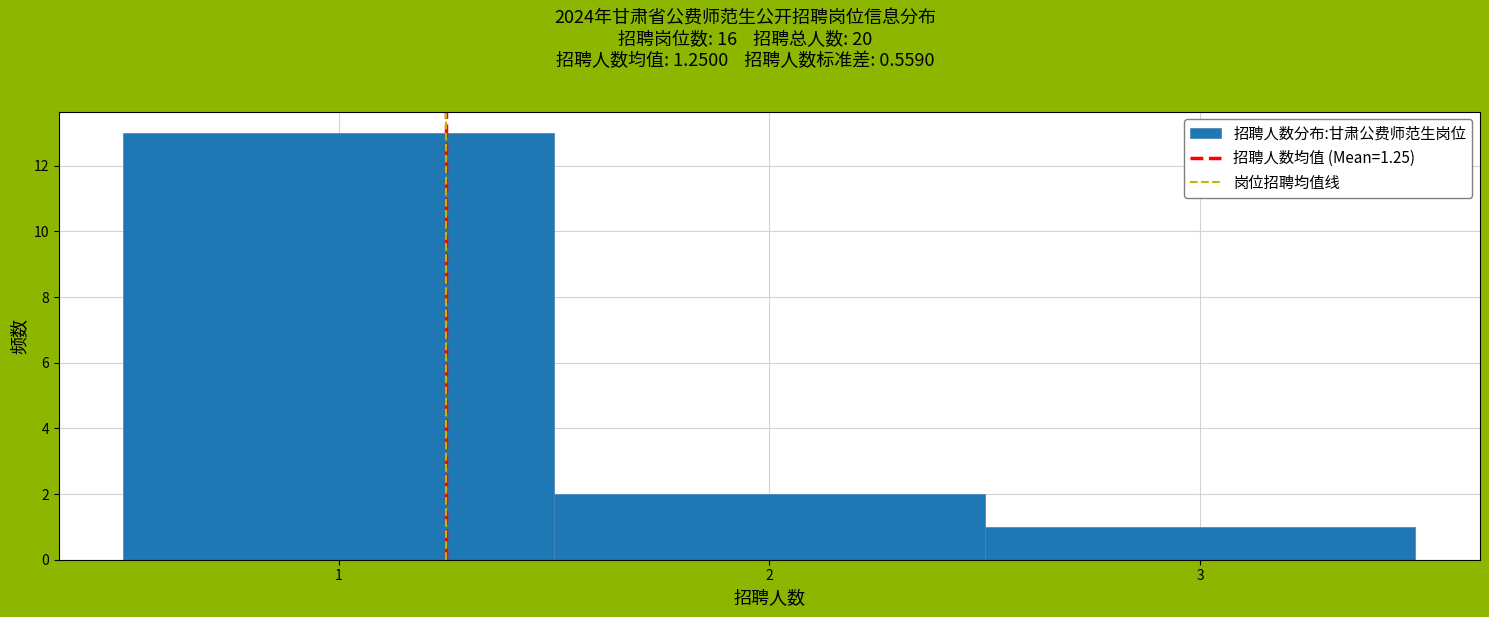

Which range on the x-axis has the tallest bar?

0.5 to 1.5